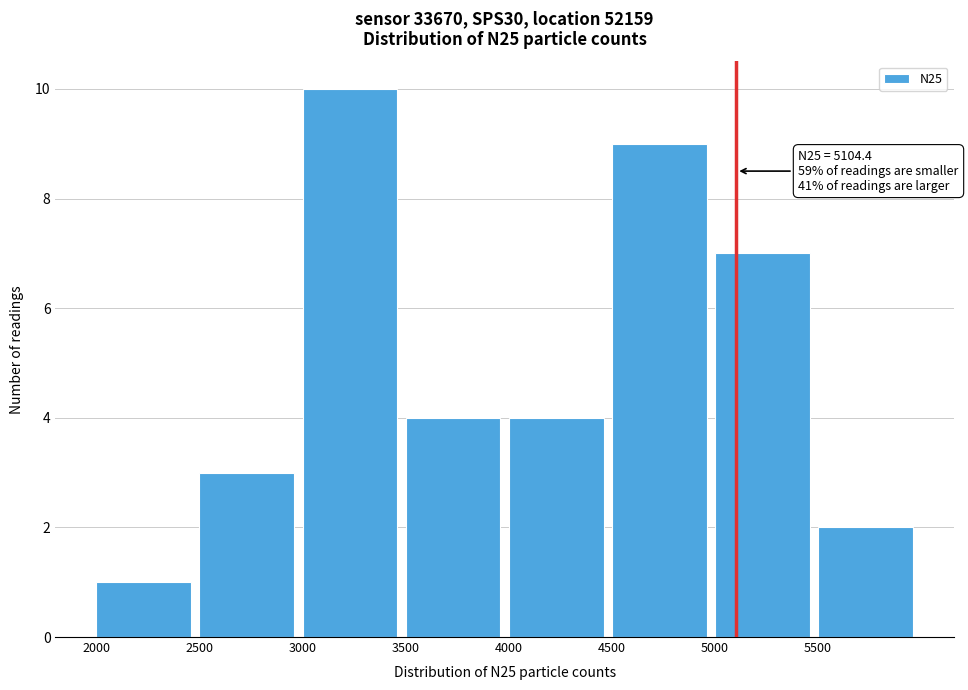

Which range on the x-axis has the tallest bar?

3000 to 3500